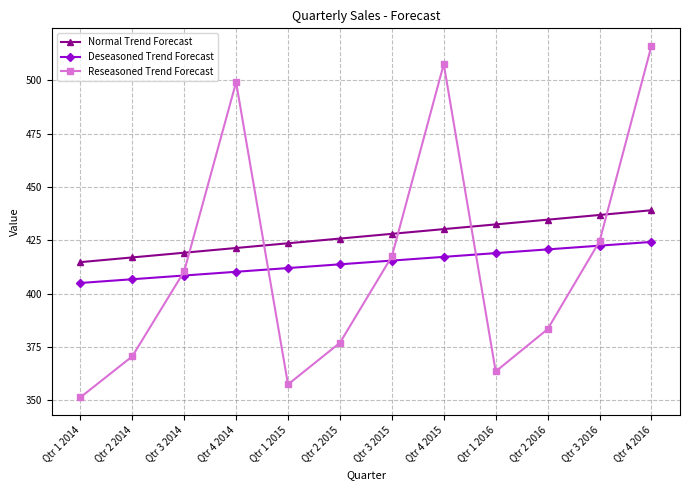

What is the total value across all series at Qtr 1 2016?

1214.8